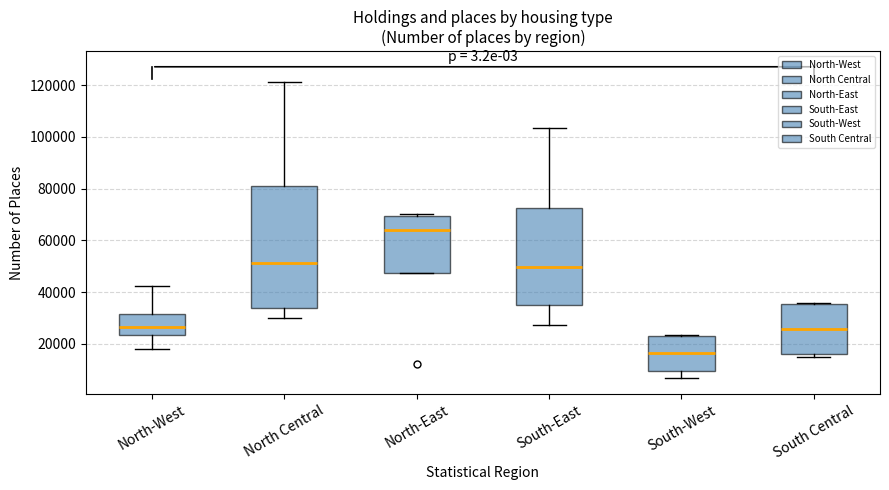

Which box is the tallest, from its lower edge to its upper edge?

North Central